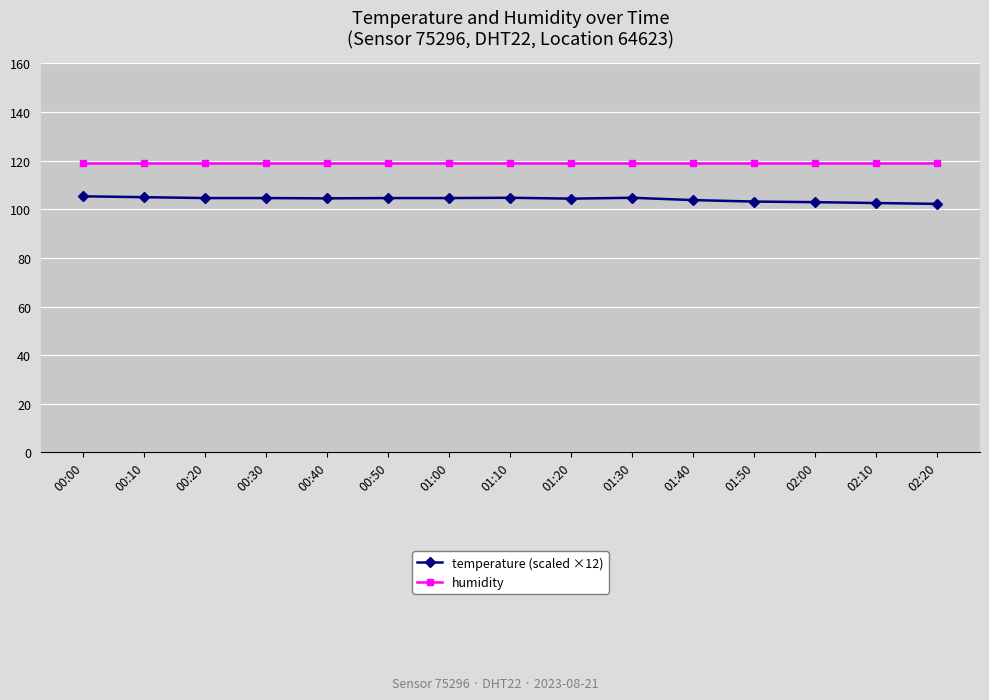

What is the minimum value shown in the chart?

102.2